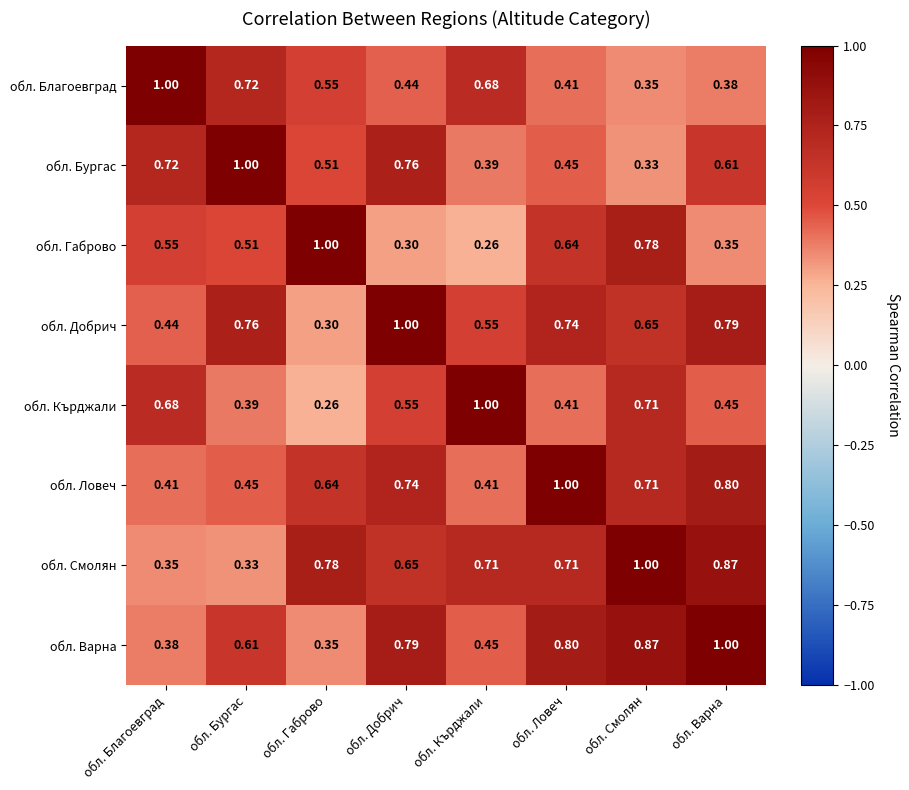

Which series has the largest total across all categories?

обл. Смолян